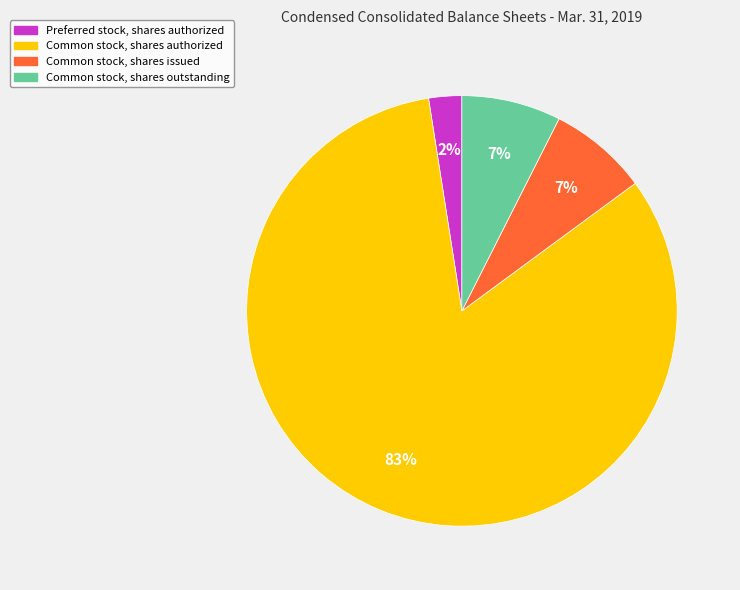

Is there any slice that represents more than half of the pie?

Yes